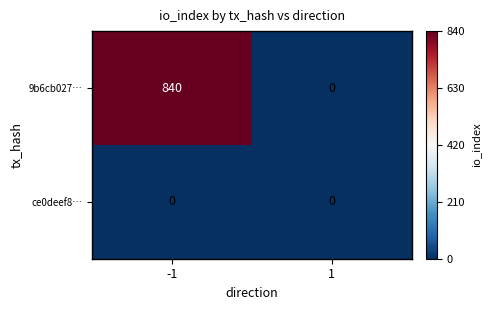

What is the average value of the 9b6cb027… series?

420